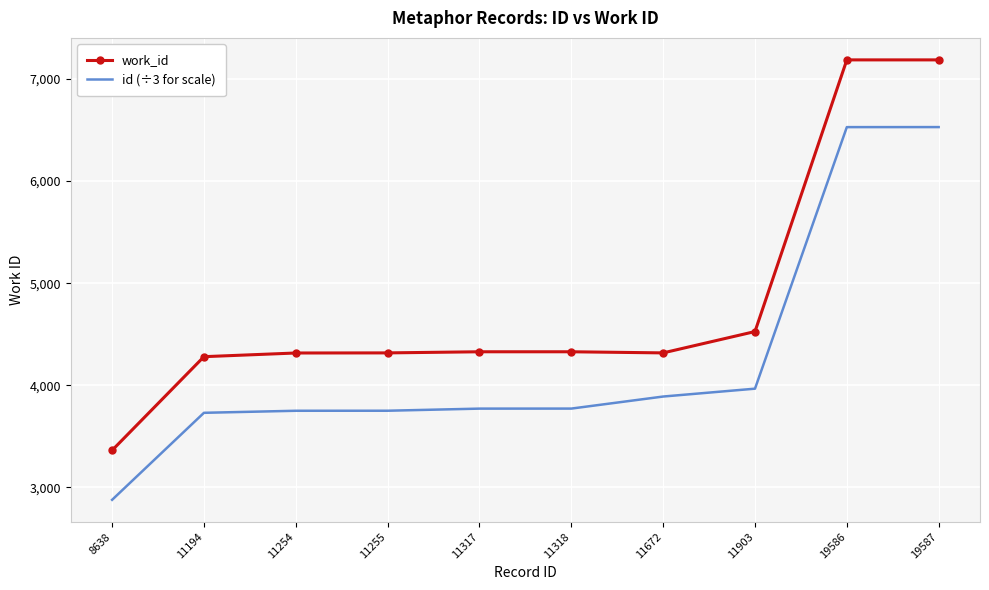

What is the difference between the maximum and minimum values in the id (÷3 for scale) series?

3649.7